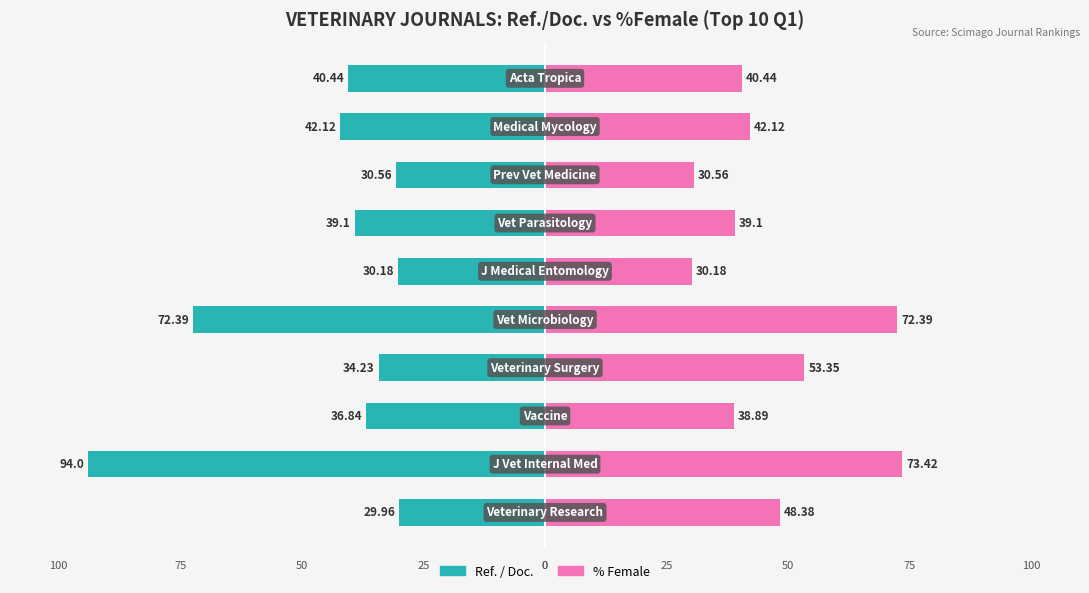

What is the average value of the % Female series?

46.9